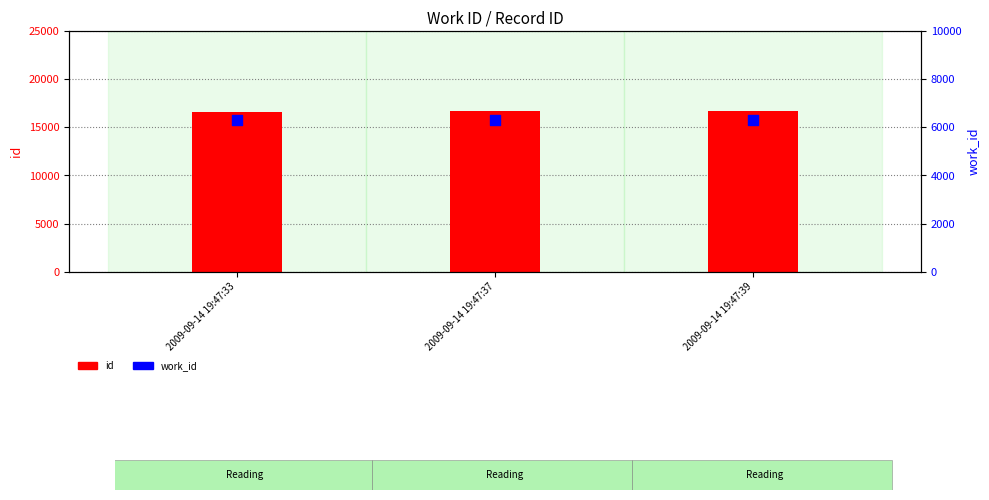

At how many categories does at least one series exceed 13351?

3